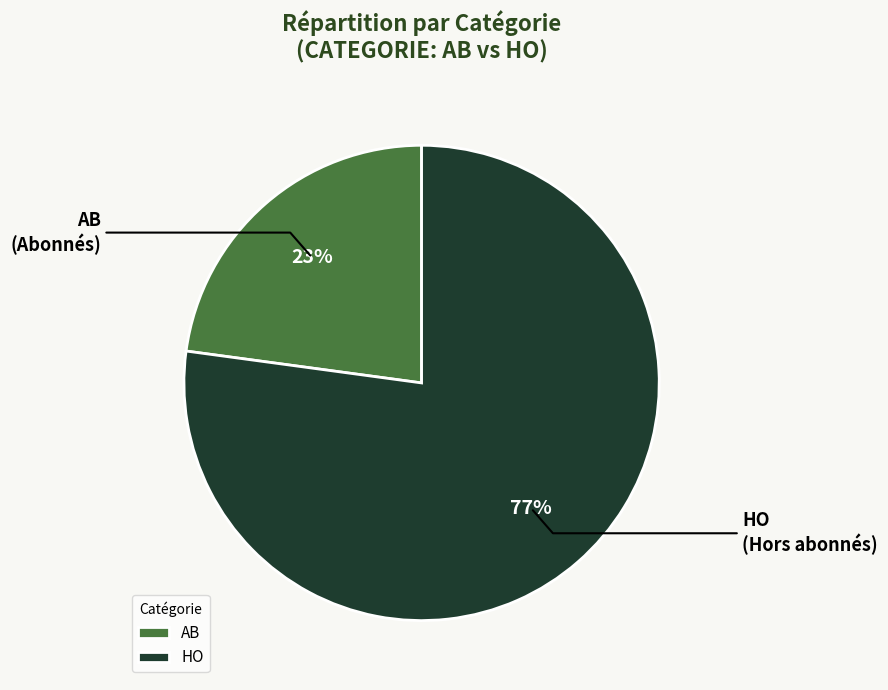

What is the largest slice in the pie chart?

HO